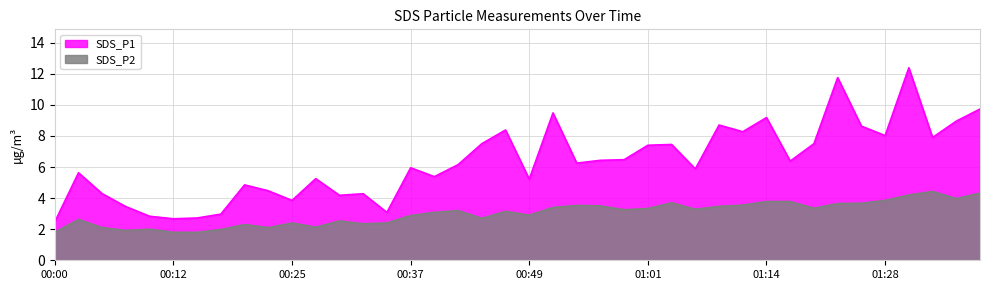

What is the difference between the second highest and minimum values in the SDS_P1 series?

9.3